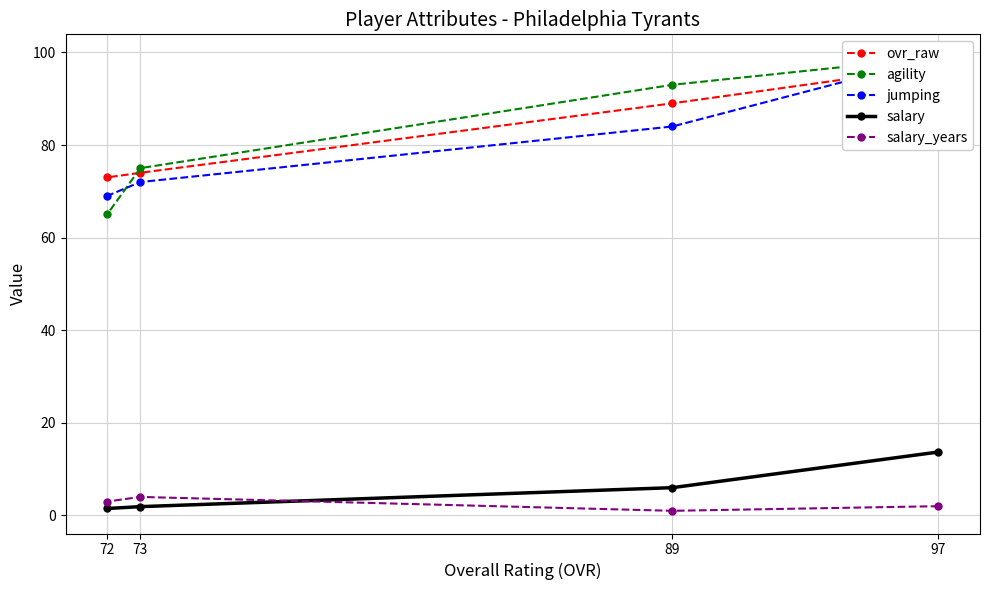

Is it true that salary equals 21.9 at 97?

False